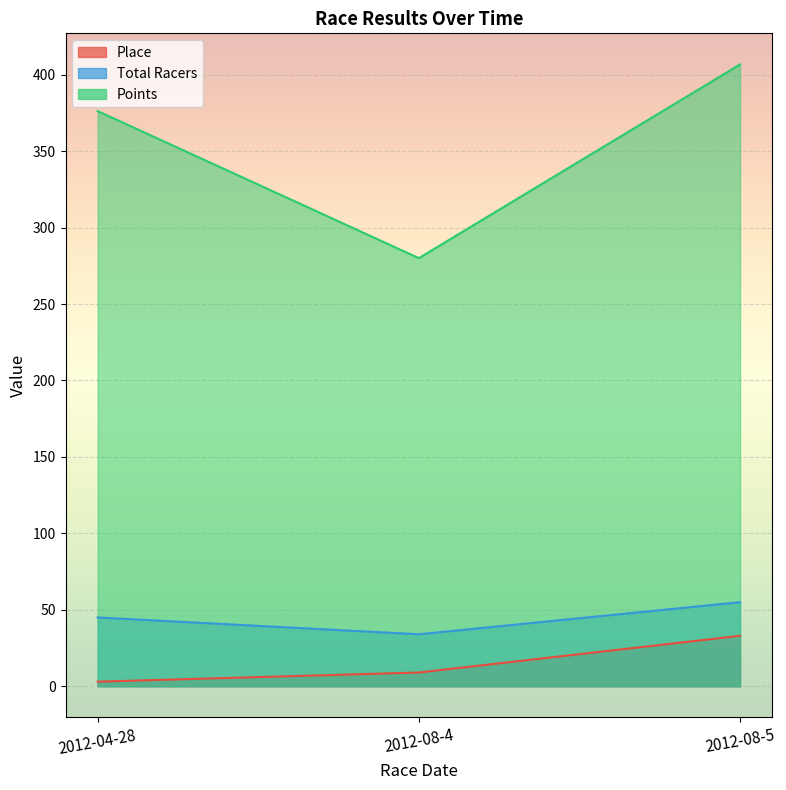

Where is Total Racers nearest to the value 44?

2012-04-28